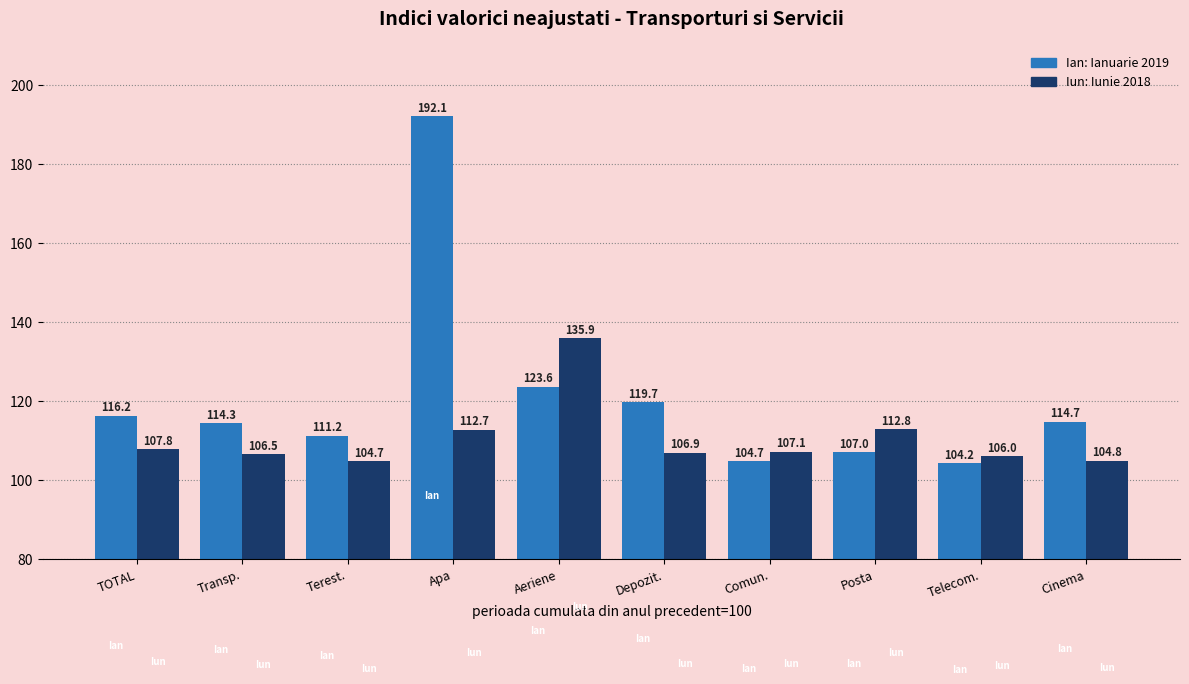

At which category is the sum across all series the highest?

Apa